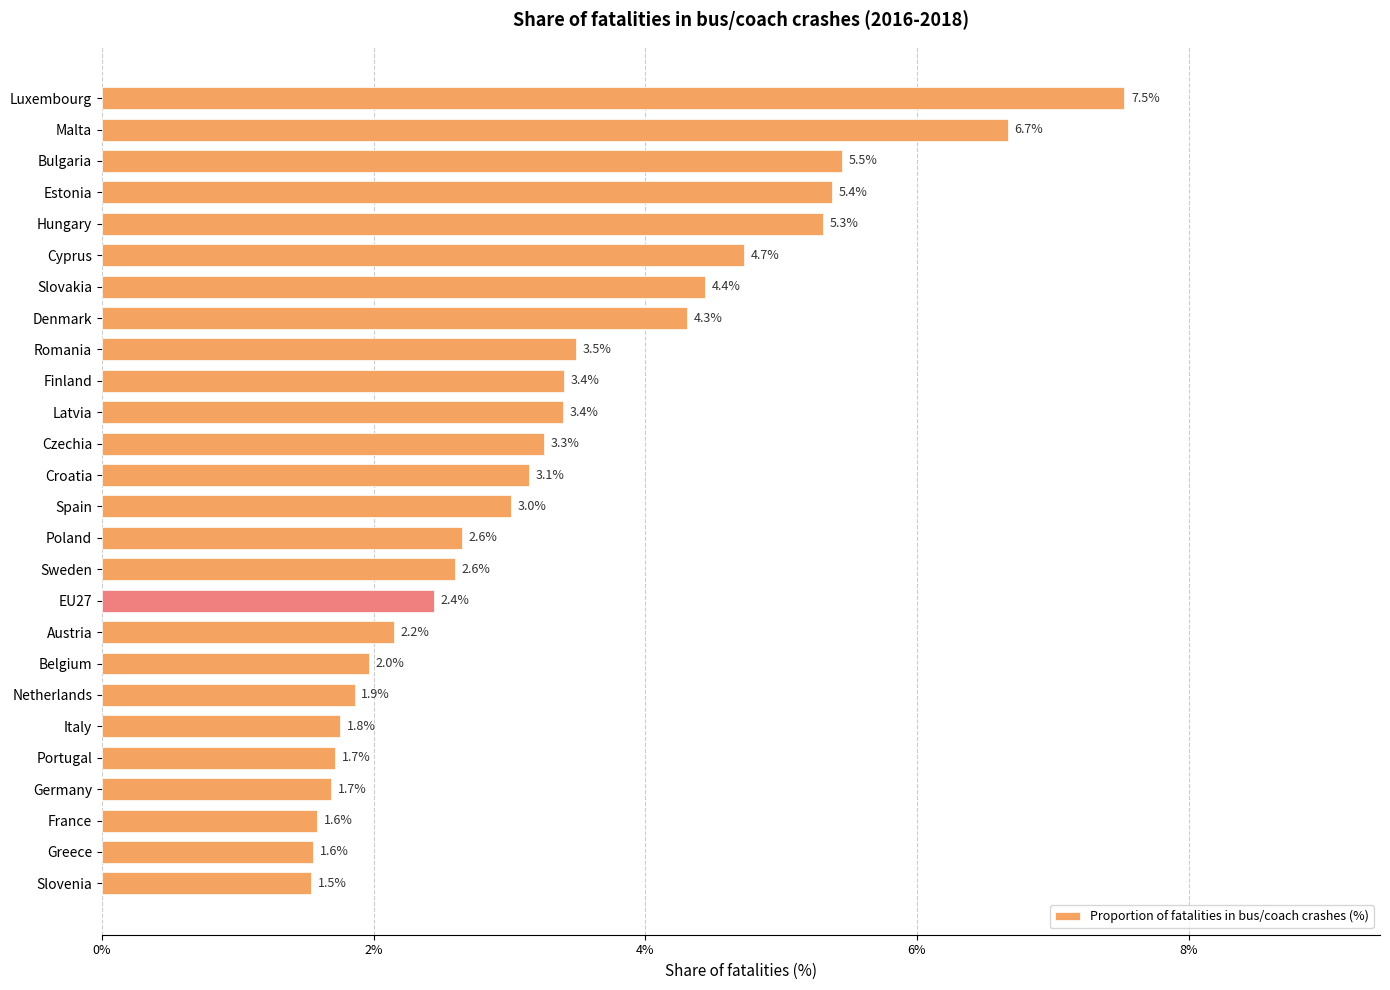

What is the approximate value at Finland?

3.4